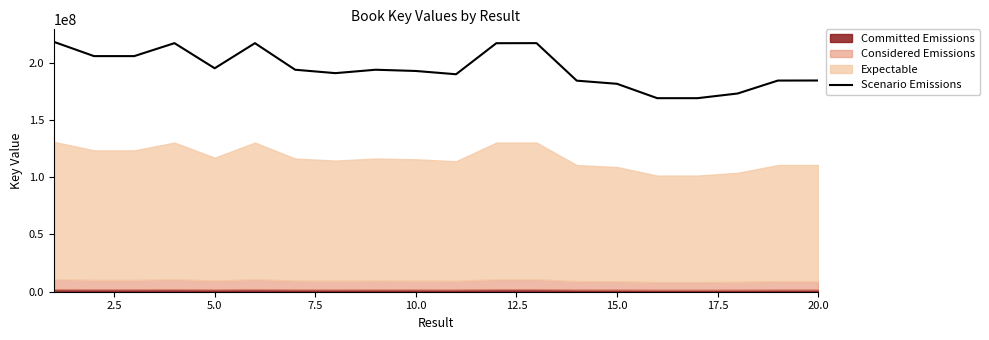

What is the value of the 20th point from the left?

184302186